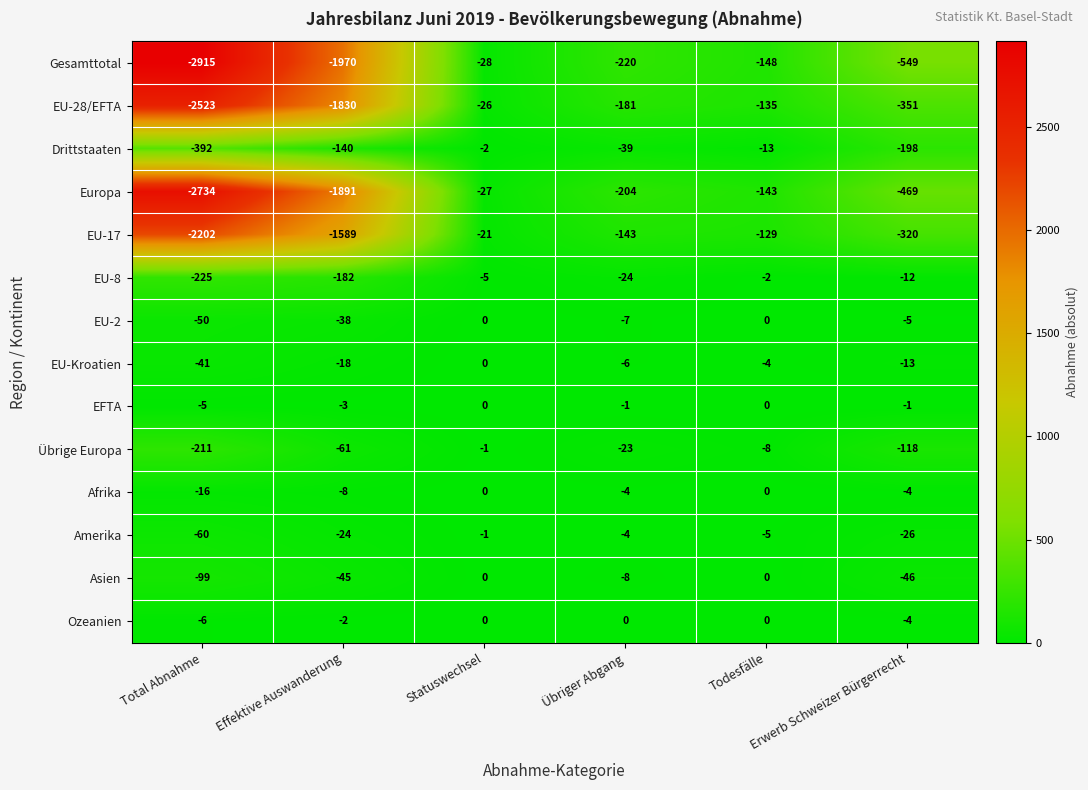

Which series has the largest total across all categories?

EFTA